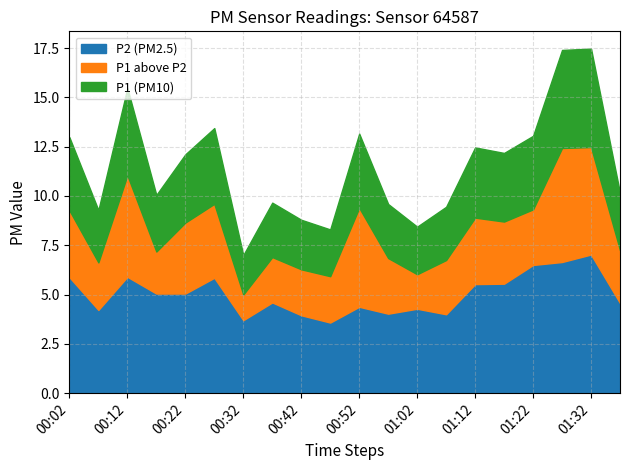

Does the chart display data point markers on the line(s)?

No